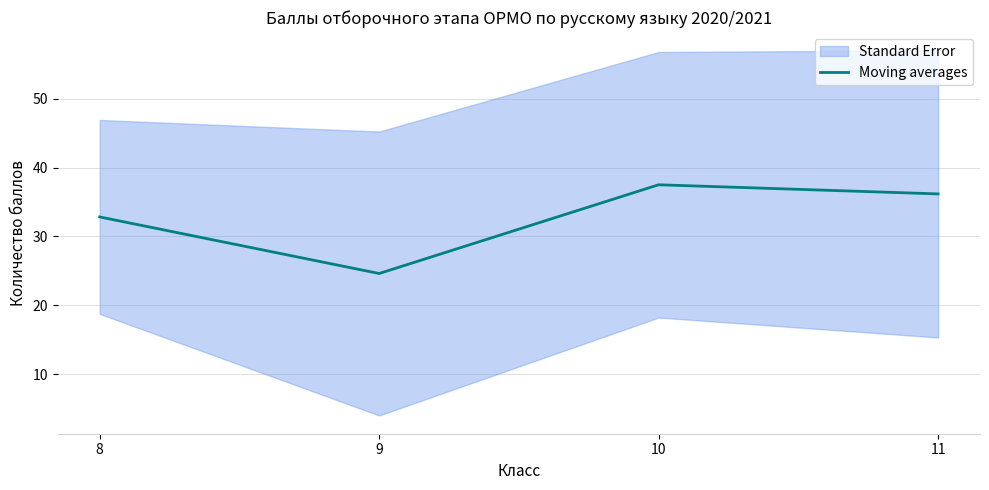

List the labels in order of value, largest first.

10, 11, 8, 9